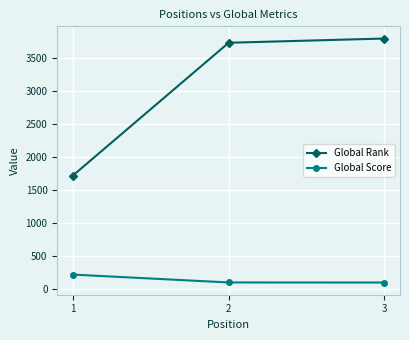

Is the value of Global Rank at 2 greater than the value of Global Score at 1?

Yes